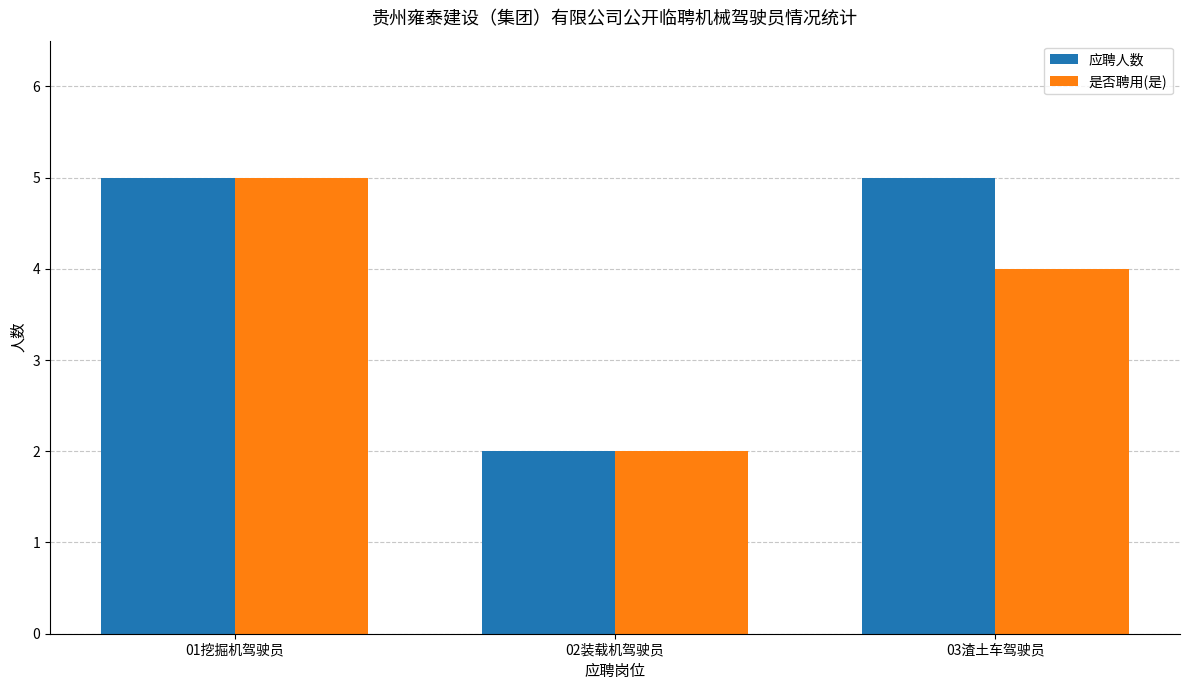

Reading left to right, transcribe all the data shown in this chart.

应聘人数: 5	2	5
是否聘用(是): 5	2	4